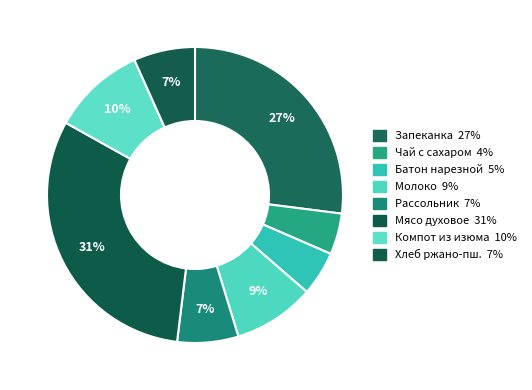

Which slice is the smallest?

Чай с сахаром